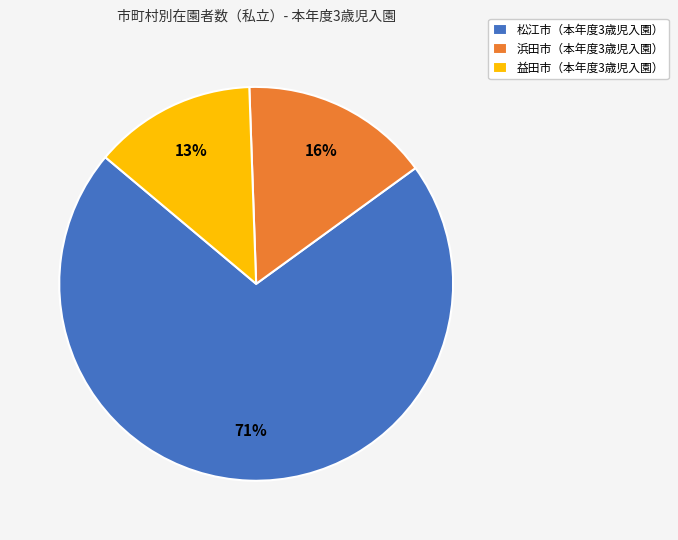

How many segments does this pie chart have?

3